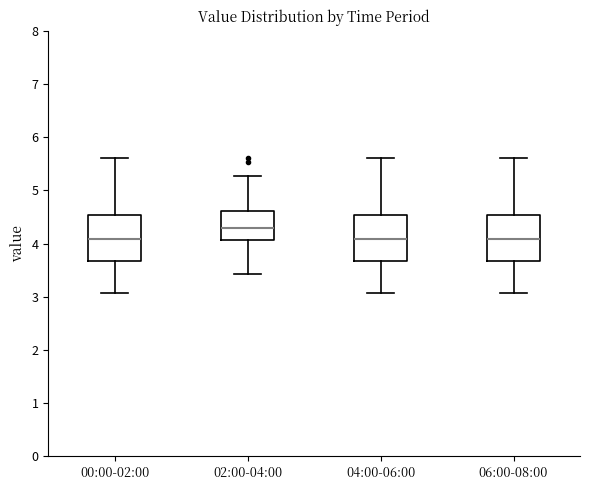

Where is the upper edge of the box for 06:00-08:00 on the y-axis? The values are not printed on the chart, so give them approximately, as read against the axis.

4.5